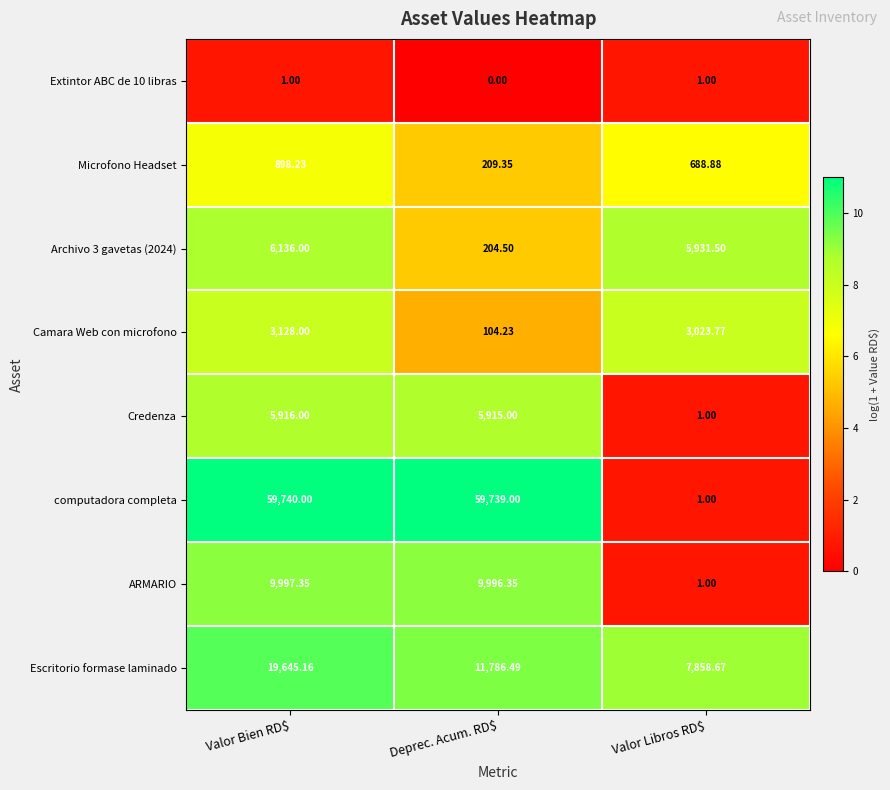

Which series has the widest spread of values?

computadora completa